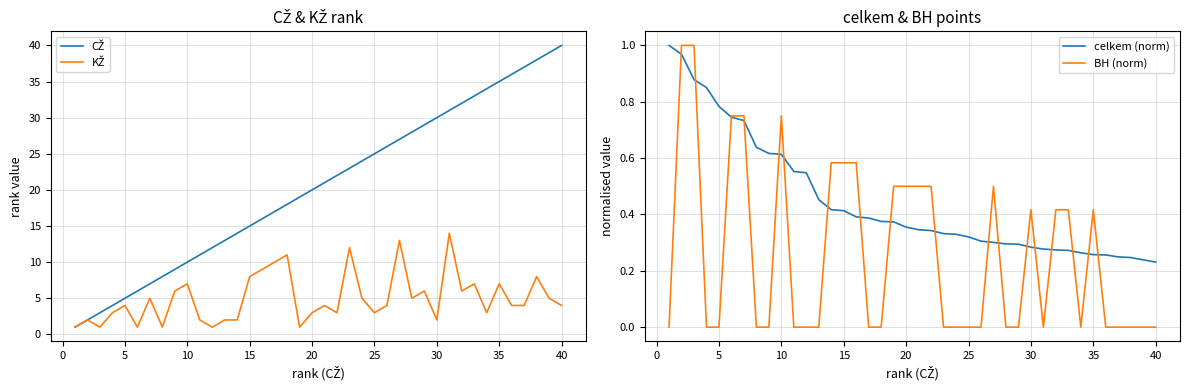

Reading left to right, what are all the values shown in this chart?

CŽ: 1.0	2.0	3.0	4.0	5.0	6.0	7.0	8.0	9.0	10.0	11.0	12.0	13.0	14.0	15.0	16.0	17.0	18.0	19.0	20.0	21.0	22.0	23.0	24.0	25.0	26.0	27.0	28.0	29.0	30.0	31.0	32.0	33.0	34.0	35.0	36.0	37.0	38.0	39.0	40.0
KŽ: 1.0	2.0	1.0	3.0	4.0	1.0	5.0	1.0	6.0	7.0	2.0	1.0	2.0	2.0	8.0	9.0	10.0	11.0	1.0	3.0	4.0	3.0	12.0	5.0	3.0	4.0	13.0	5.0	6.0	2.0	14.0	6.0	7.0	3.0	7.0	4.0	4.0	8.0	5.0	4.0
celkem (norm): 1.0	1.0	0.9	0.9	0.8	0.7	0.7	0.6	0.6	0.6	0.6	0.5	0.5	0.4	0.4	0.4	0.4	0.4	0.4	0.4	0.3	0.3	0.3	0.3	0.3	0.3	0.3	0.3	0.3	0.3	0.3	0.3	0.3	0.3	0.3	0.3	0.2	0.2	0.2	0.2
BH (norm): 0.0	1.0	1.0	0.0	0.0	0.8	0.8	0.0	0.0	0.8	0.0	0.0	0.0	0.6	0.6	0.6	0.0	0.0	0.5	0.5	0.5	0.5	0.0	0.0	0.0	0.0	0.5	0.0	0.0	0.4	0.0	0.4	0.4	0.0	0.4	0.0	0.0	0.0	0.0	0.0